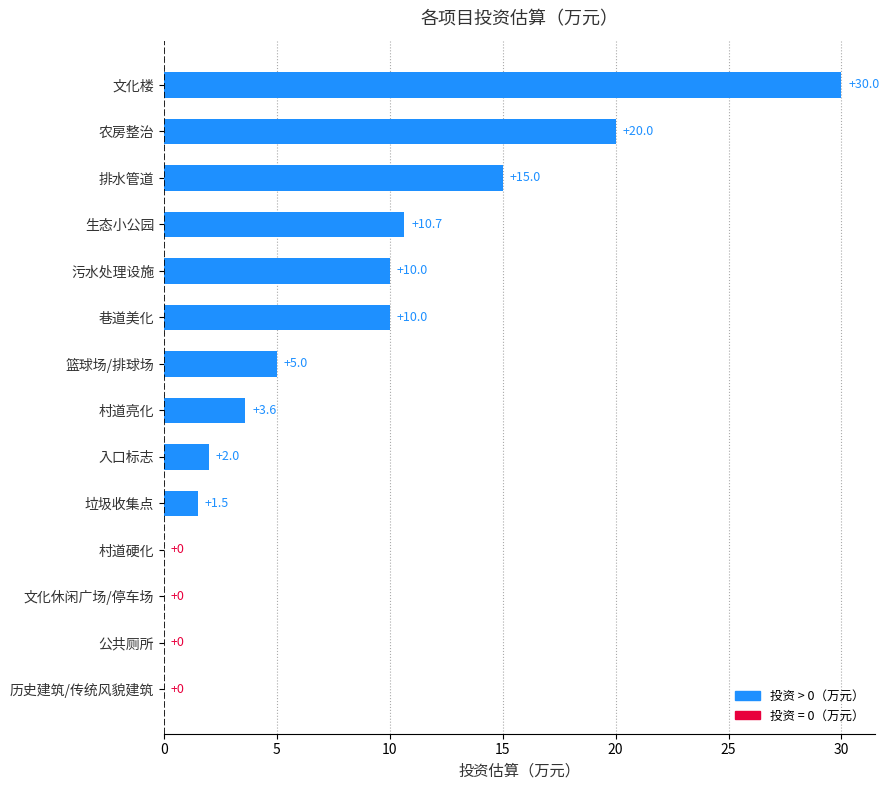

What is the sum of the values at 生态小公园 and 历史建筑/传统风貌建筑?

10.7